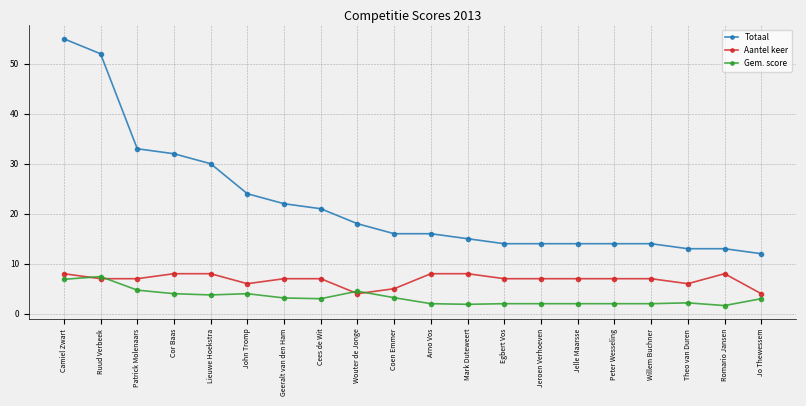

What is the total value across all series at Egbert Vos?

23.0